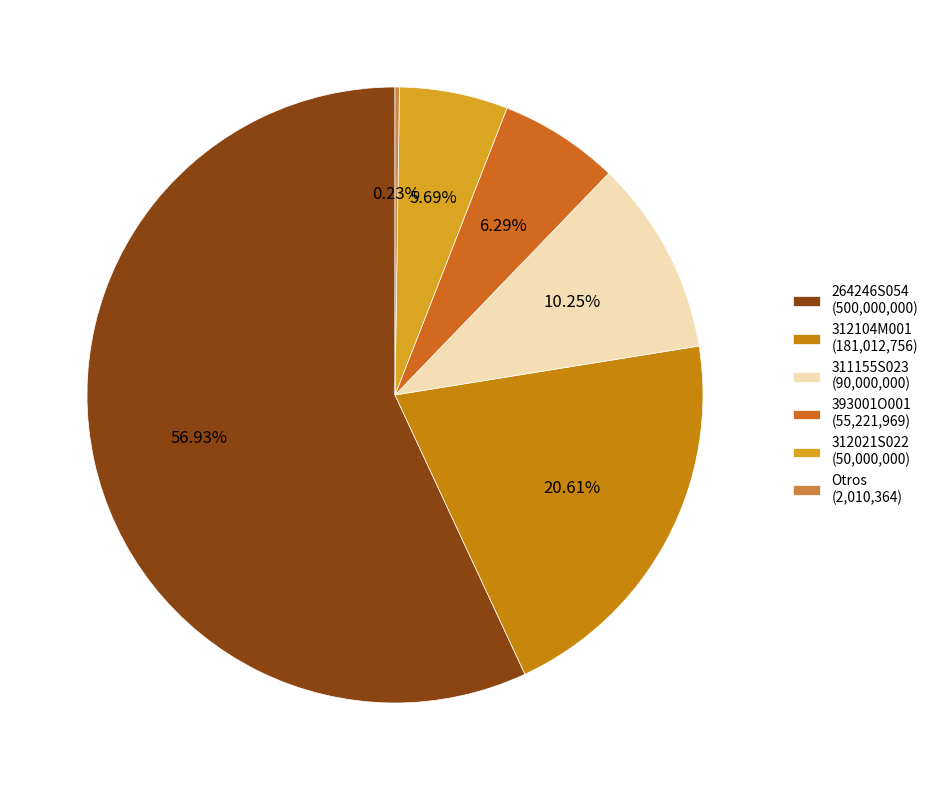

Does any single category account for the majority?

Yes